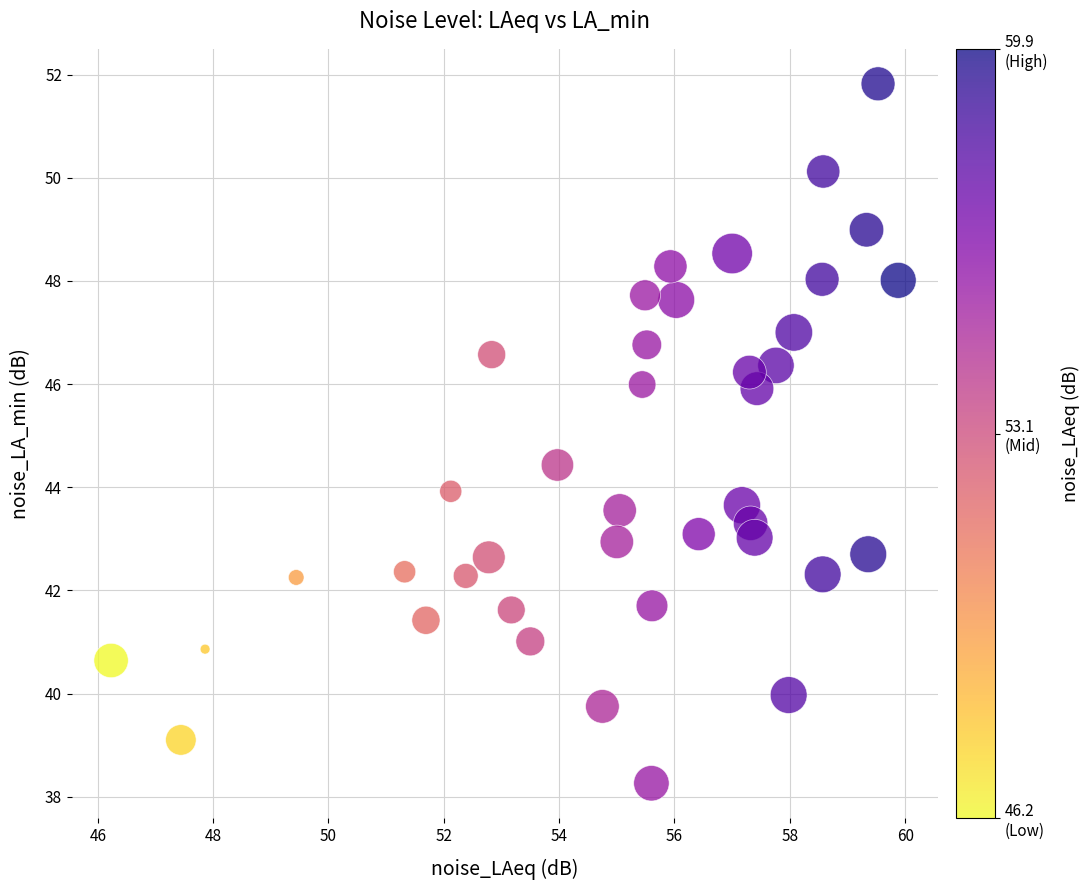

What is the range of Y values (max minus min)?

13.6